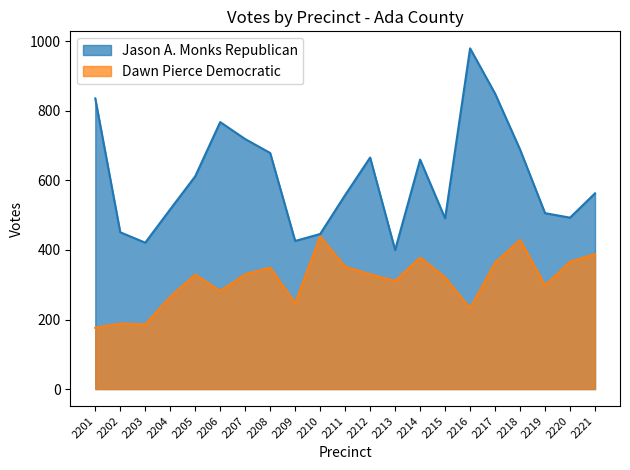

Reading left to right, list all the values displayed in this chart.

Jason A. Monks Republican: 2201=836	2202=451	2203=421	2204=517	2205=612	2206=768	2207=719	2208=679	2209=426	2210=446	2211=558	2212=666	2213=400	2214=660	2215=491	2216=980	2217=850	2218=689	2219=506	2220=493	2221=563
Dawn Pierce Democratic: 2201=176	2202=188	2203=186	2204=265	2205=329	2206=282	2207=330	2208=349	2209=247	2210=439	2211=352	2212=330	2213=311	2214=378	2215=321	2216=232	2217=363	2218=429	2219=298	2220=366	2221=388